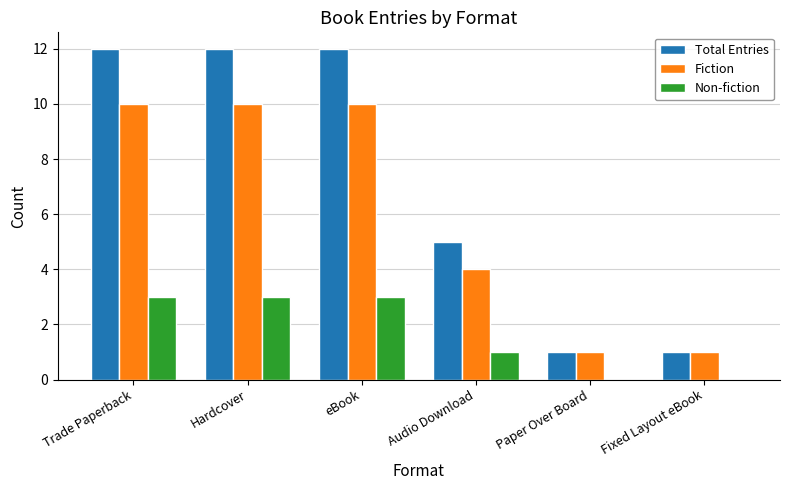

What is the average value of the Fiction series?

6